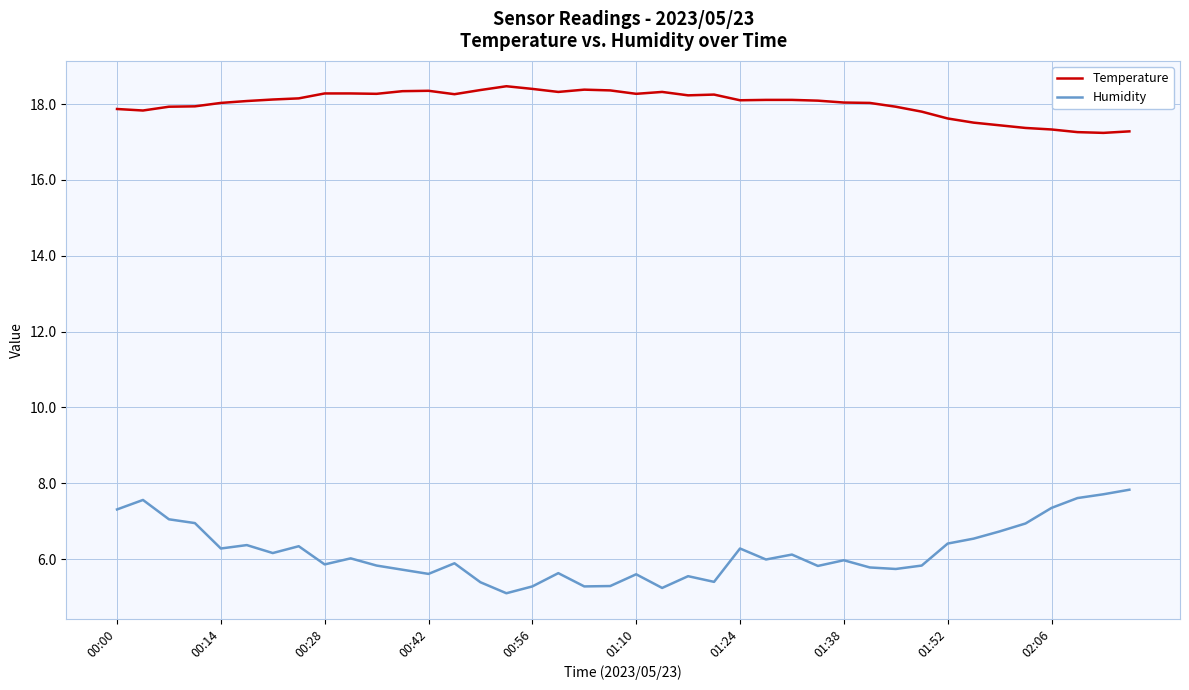

Which series has the widest spread of values?

Humidity